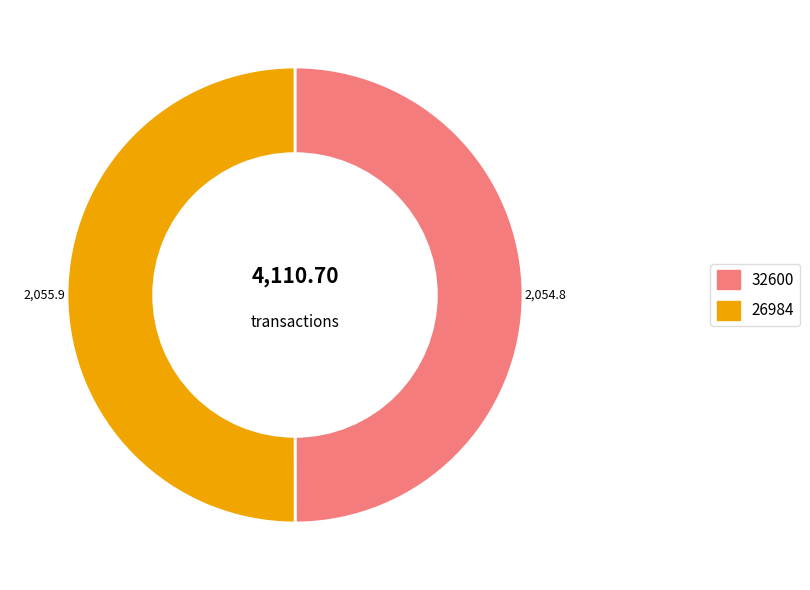

Rank the categories by value from highest to lowest.

26984, 32600